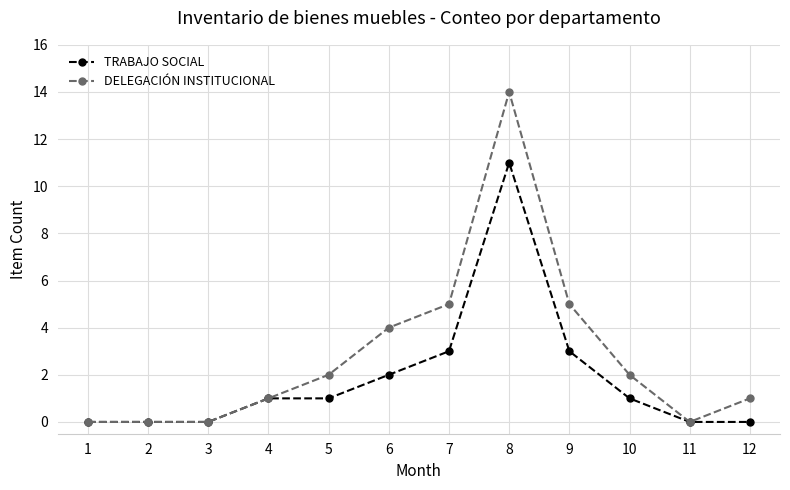

The value of DELEGACIÓN INSTITUCIONAL at 11 is -9. True or false?

False